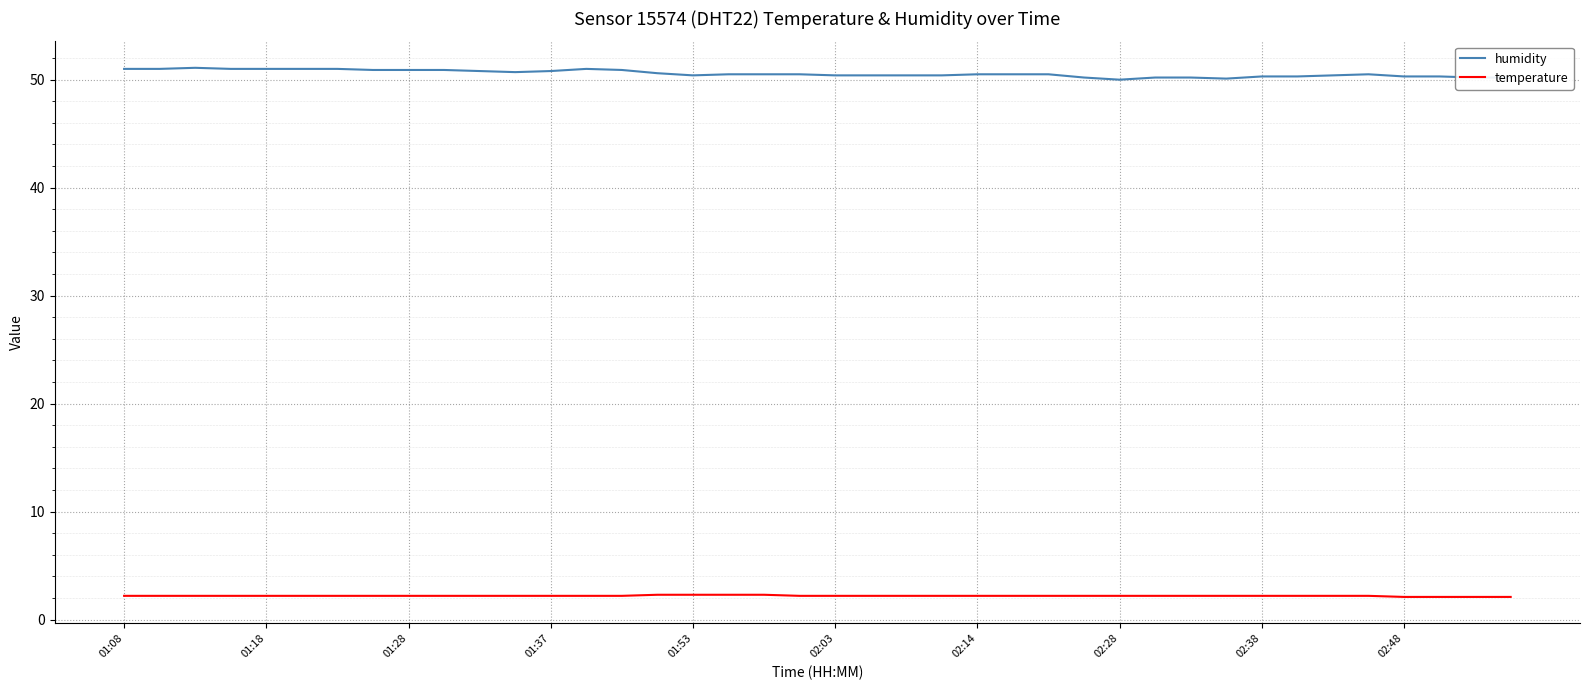

Which series has the widest spread of values?

humidity